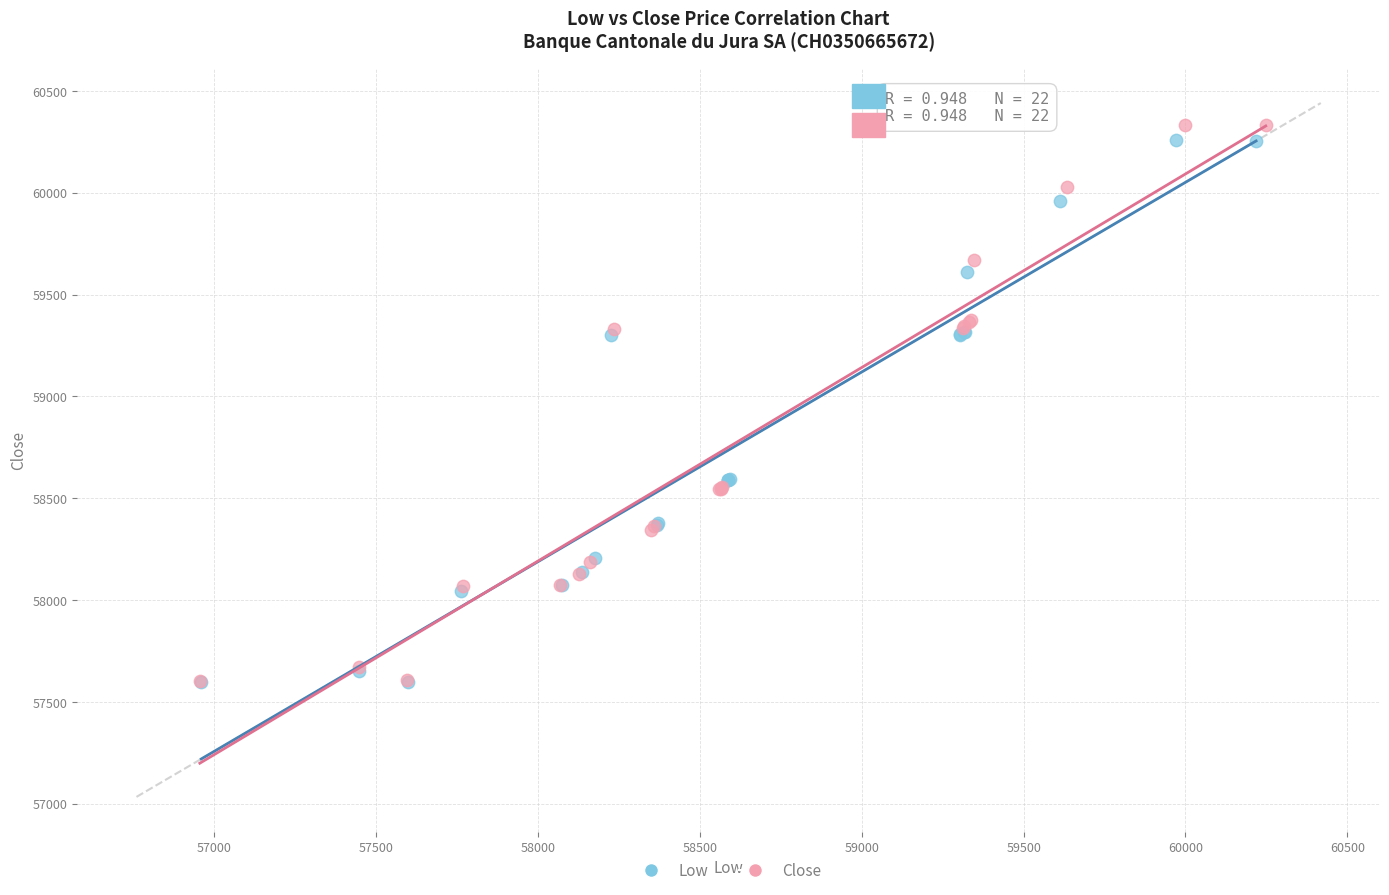

What are all the series names shown in the legend?

Low, Close